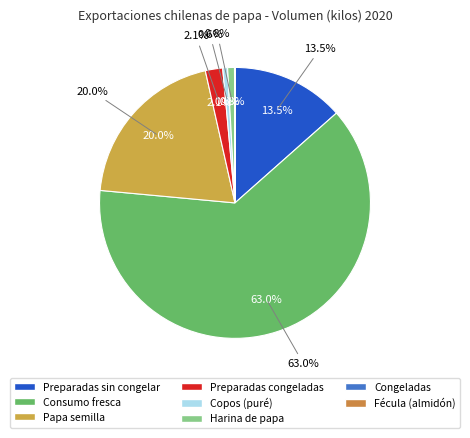

The Congeladas slice represents 1% of the pie. True or false?

False